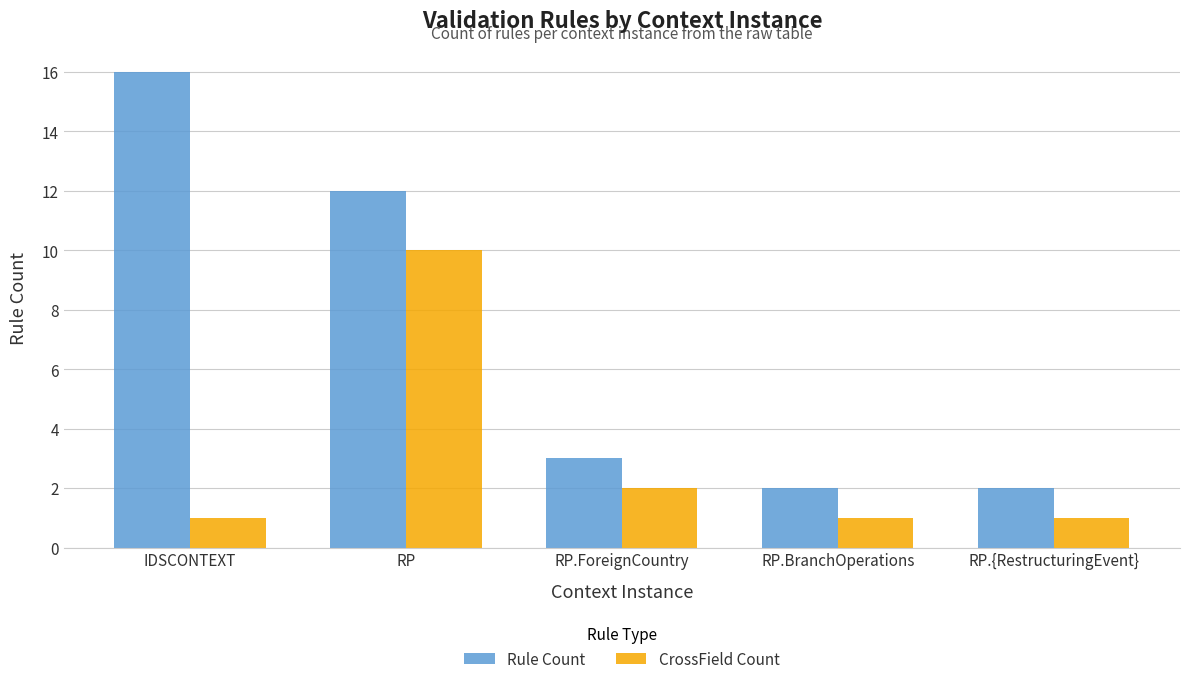

What is the difference between the maximum and minimum values in the Rule Count series?

14